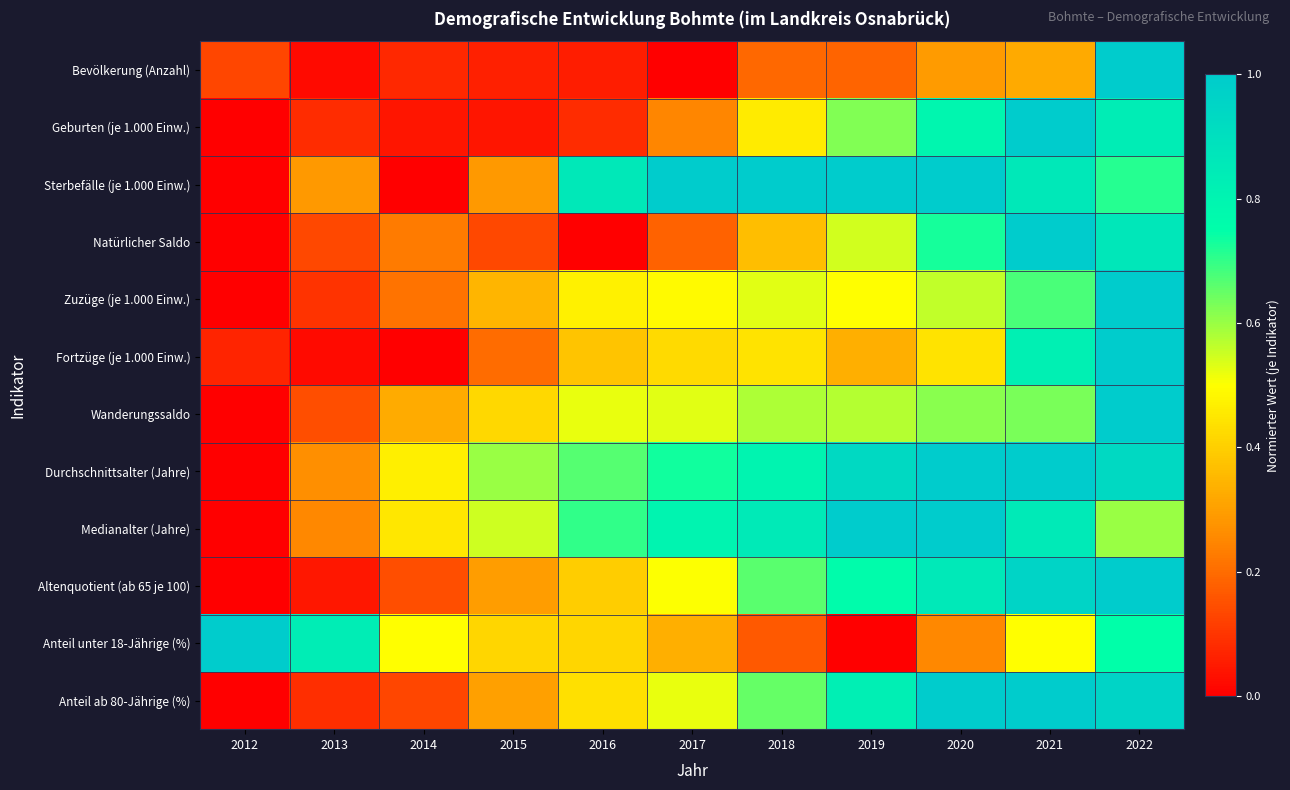

At how many categories does at least one series exceed 0?

11